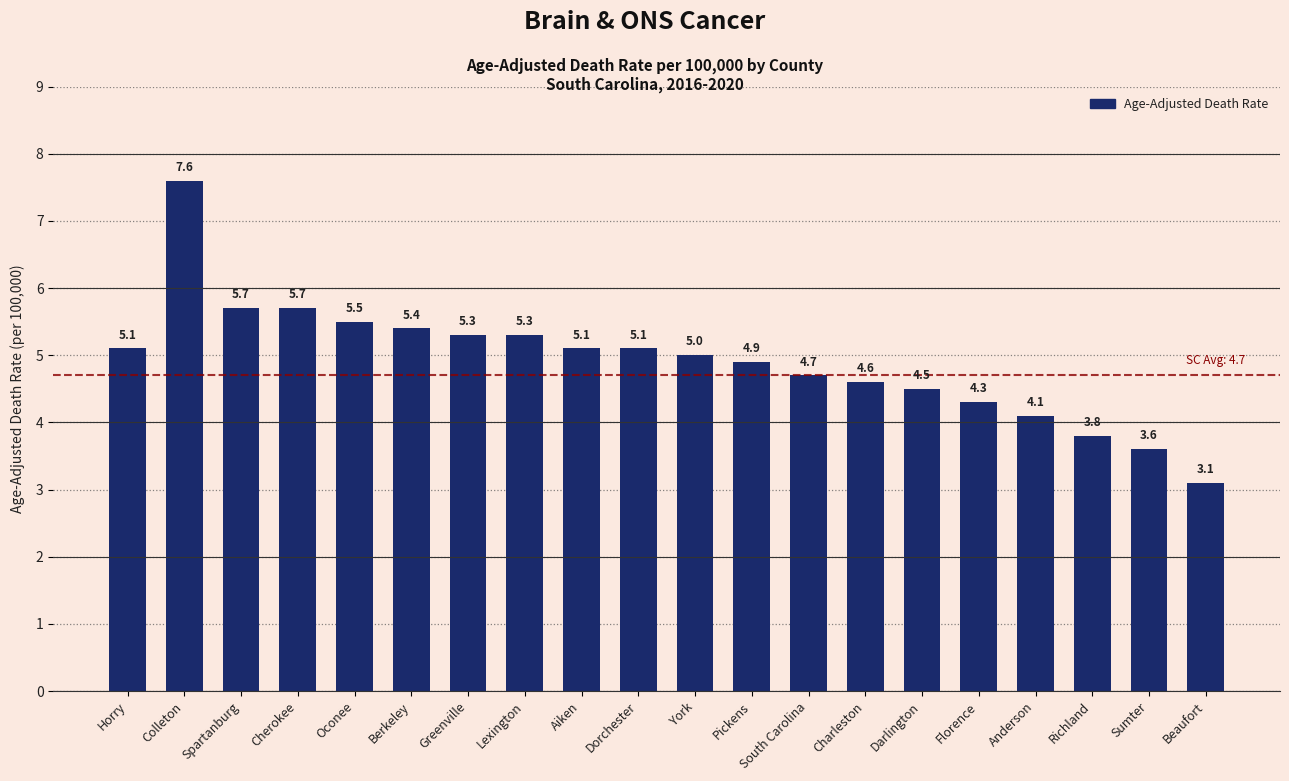

Reading right to left, extract all data points from this chart.

3.1	3.6	3.8	4.1	4.3	4.5	4.6	4.7	4.9	5.0	5.1	5.1	5.3	5.3	5.4	5.5	5.7	5.7	7.6	5.1